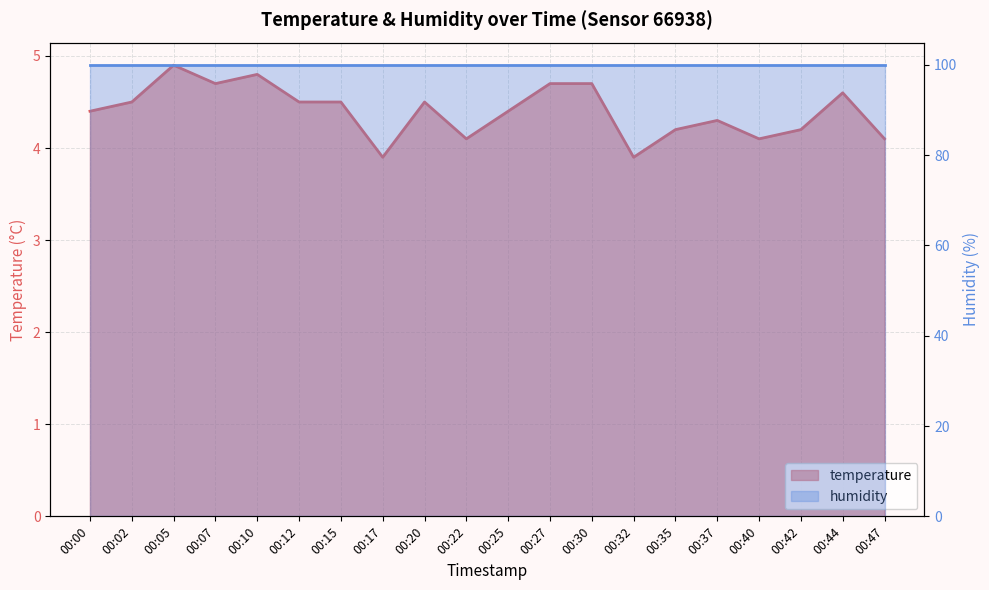

The chart shows a value of 1.4 at 00:35. True or false?

False